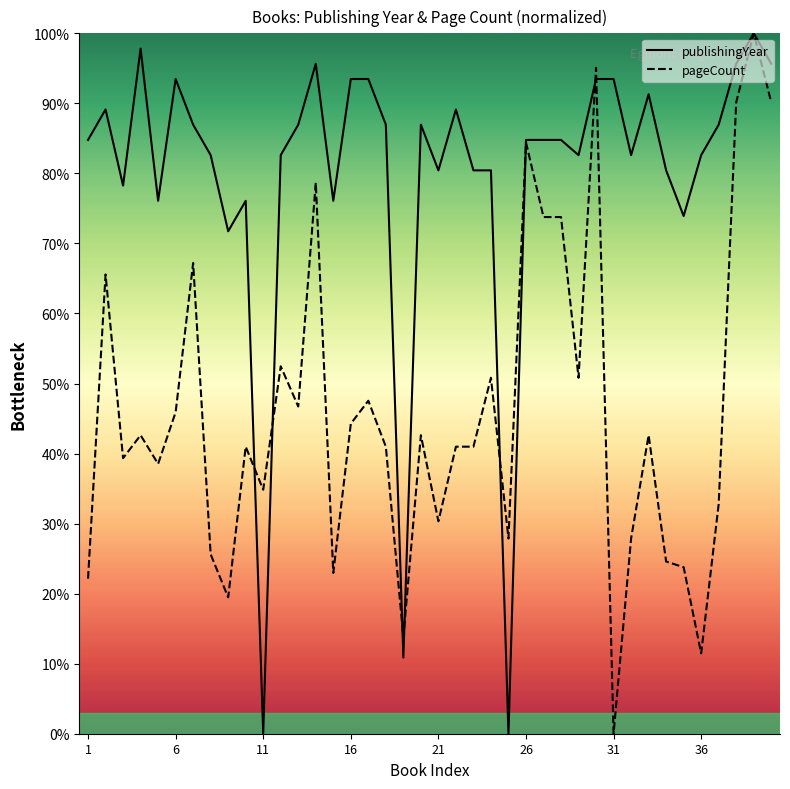

Which series has the largest total across all categories?

publishingYear